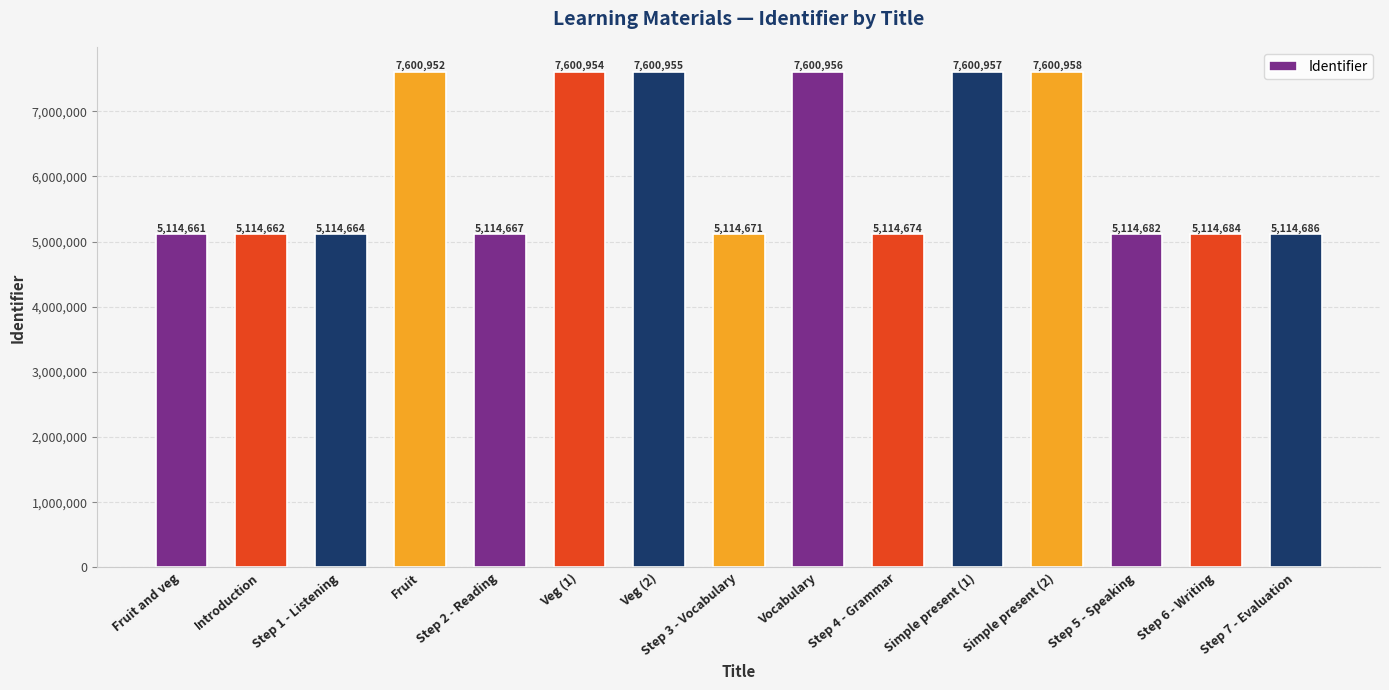

Between Vocabulary and Fruit, which is larger?

Vocabulary